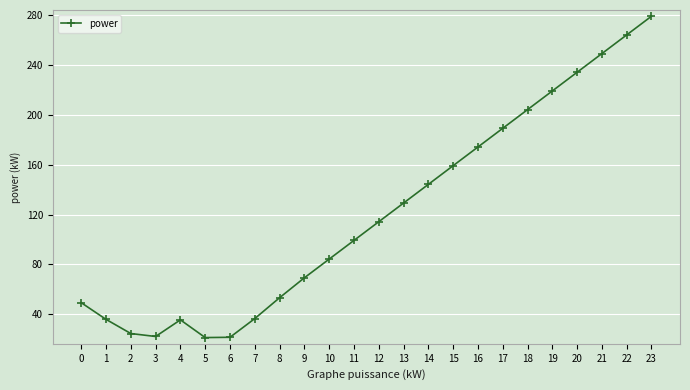

At which label does the data first exceed 114?

12